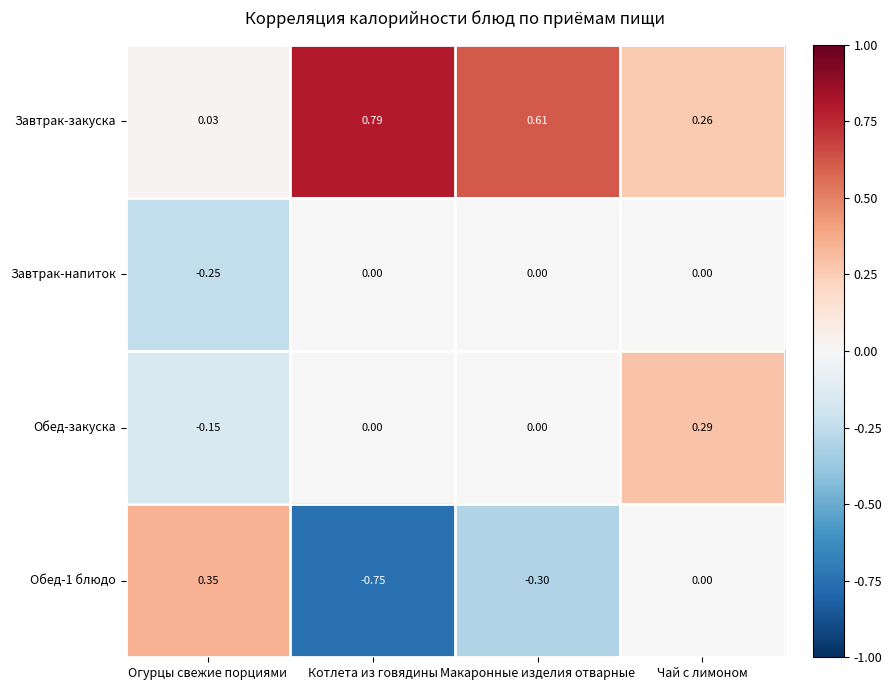

Between Макаронные изделия отварные and Чай с лимоном, which series saw the biggest shift?

Завтрак-закуска